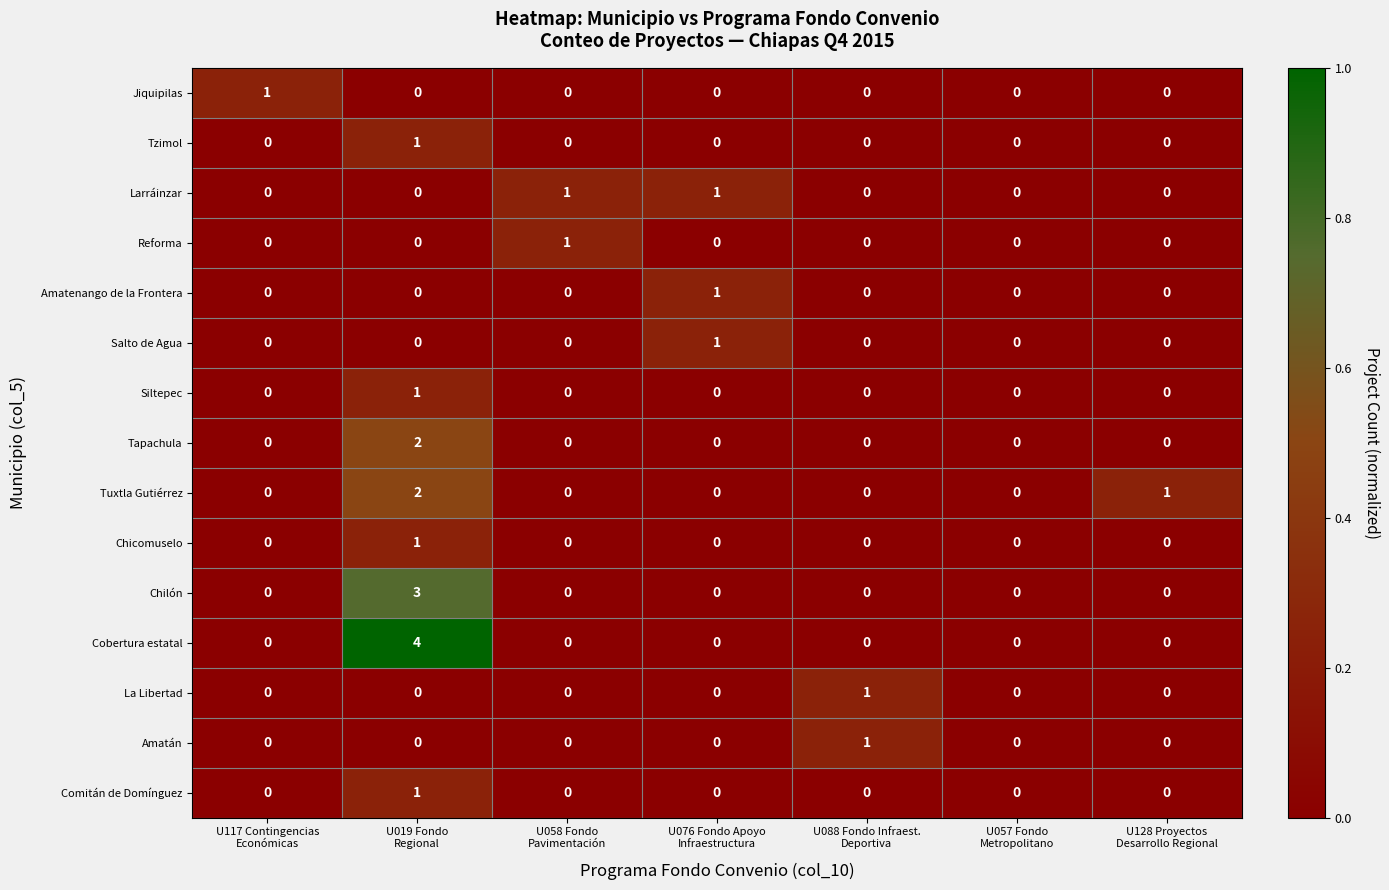

Which series has the largest total across all categories?

Cobertura estatal